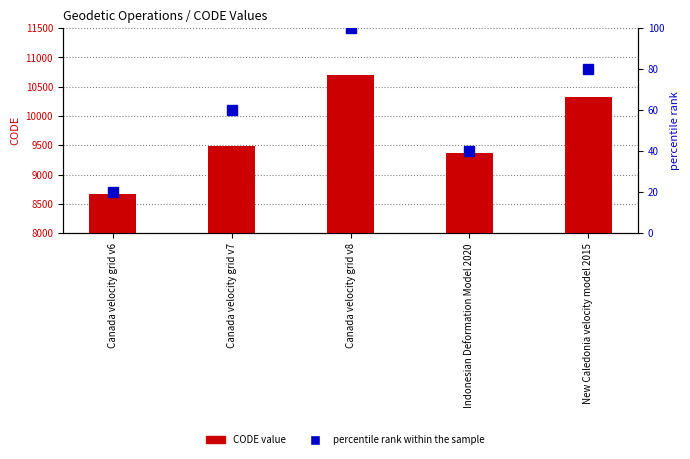

List the series in order of their overall mean, highest first.

CODE, percentile rank within the sample